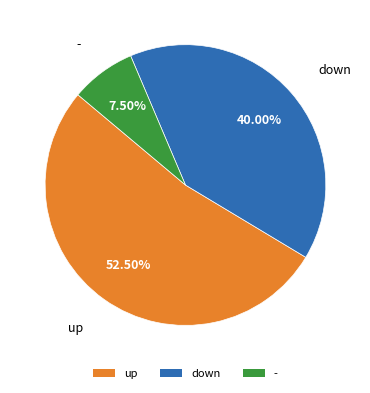

Is up the majority of the pie?

Yes